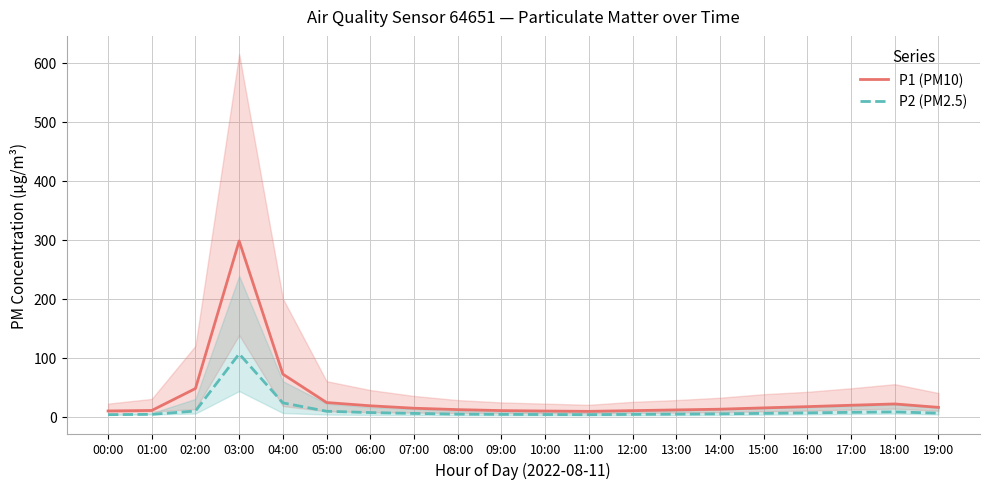

Where is the first local maximum for P2 (PM2.5)?

03:00